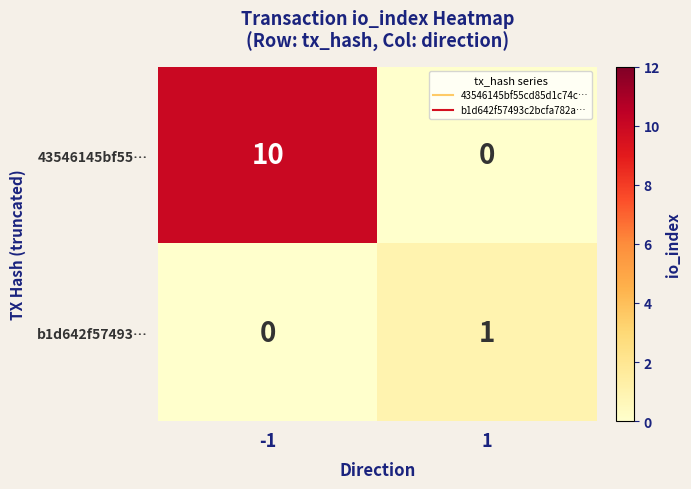

Is it true that b1d642f57493… equals 0 at -1?

True